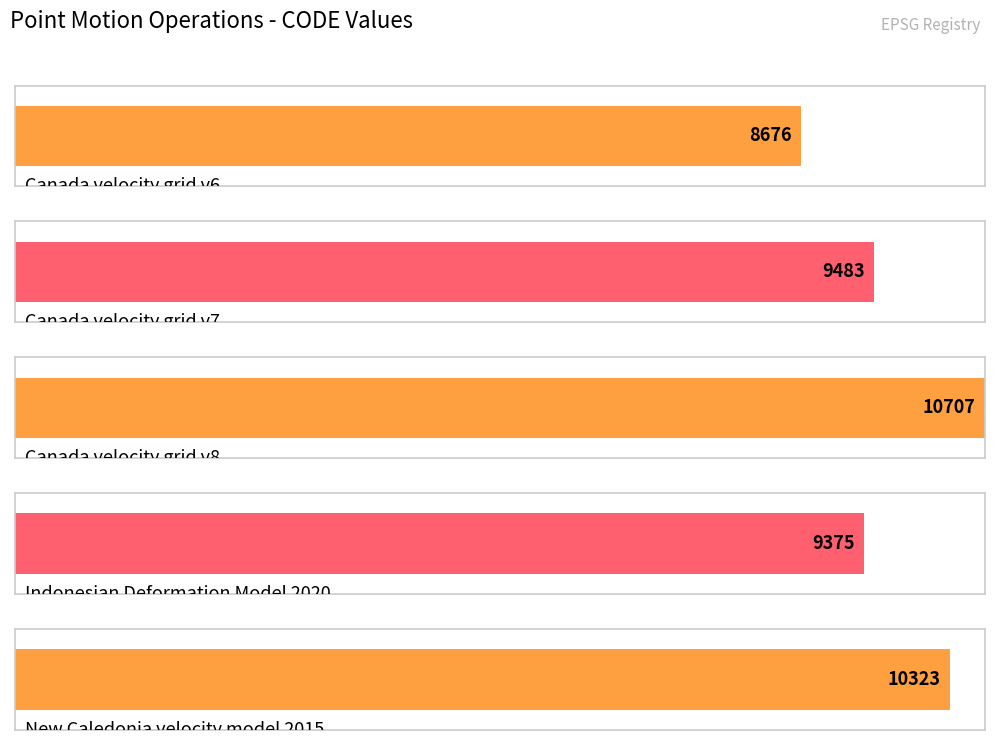

What value does the data have at Canada velocity grid v6?

8676